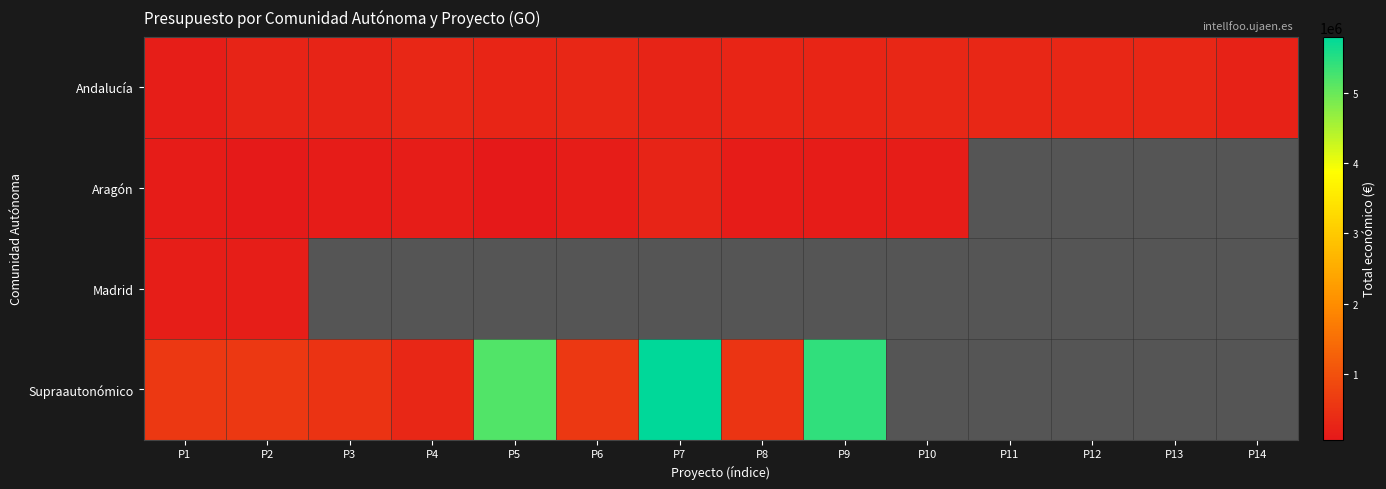

Reading left to right, list all the values displayed in this chart.

Andalucía: P1=160226	P2=260325	P3=255921	P4=299997	P5=290328	P6=299938	P7=253495	P8=282580	P9=288989	P10=299800	P11=299913	P12=297409	P13=299986	P14=228922
Aragón: P1=120000	P2=110168	P3=120000	P4=150000	P5=70000	P6=150000	P7=250000	P8=119999	P9=120000	P10=150000	P11=0	P12=0	P13=0	P14=0
Madrid: P1=164980	P2=164995	P3=0	P4=0	P5=0	P6=0	P7=0	P8=0	P9=0	P10=0	P11=0	P12=0	P13=0	P14=0
Supraautonómico: P1=590712	P2=598672	P3=497232	P4=308500	P5=5187255	P6=596368	P7=5792221	P8=533449	P9=5433552	P10=0	P11=0	P12=0	P13=0	P14=0